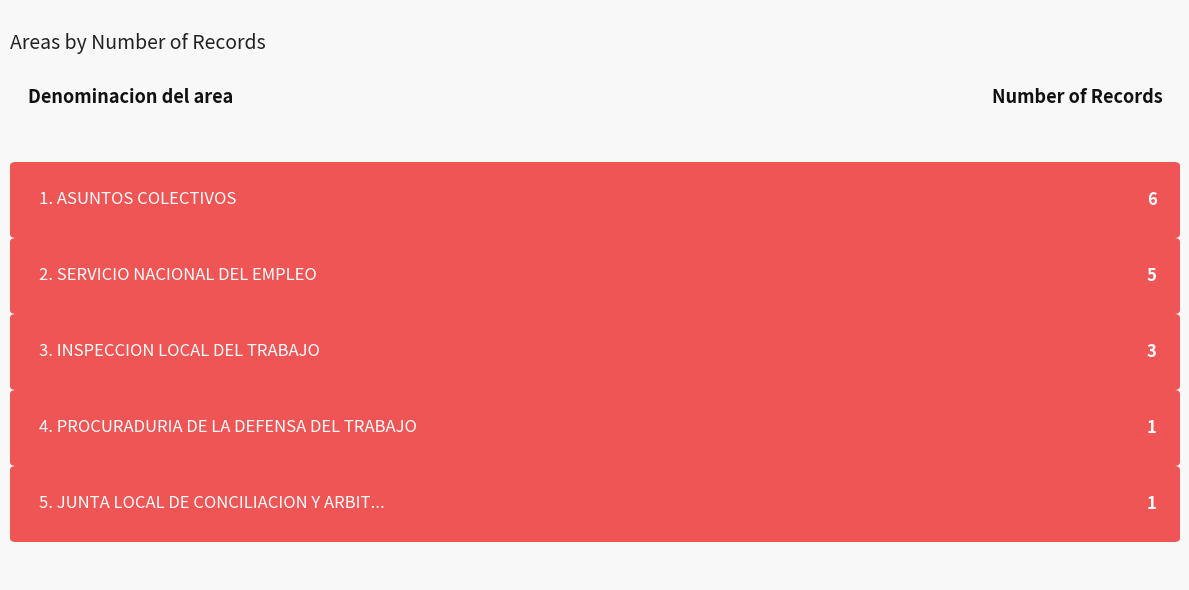

What is the difference between the maximum and minimum values?

5